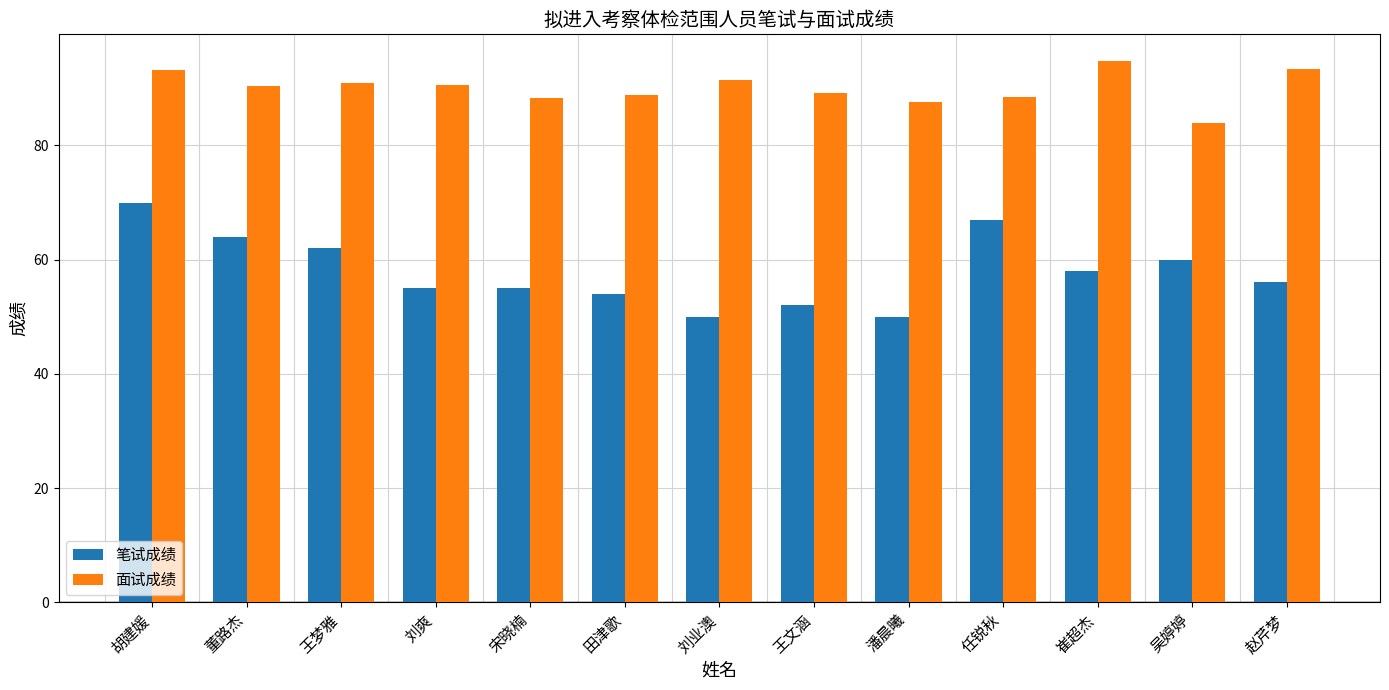

Rank the series at 董路杰 from lowest to highest value.

笔试成绩, 面试成绩